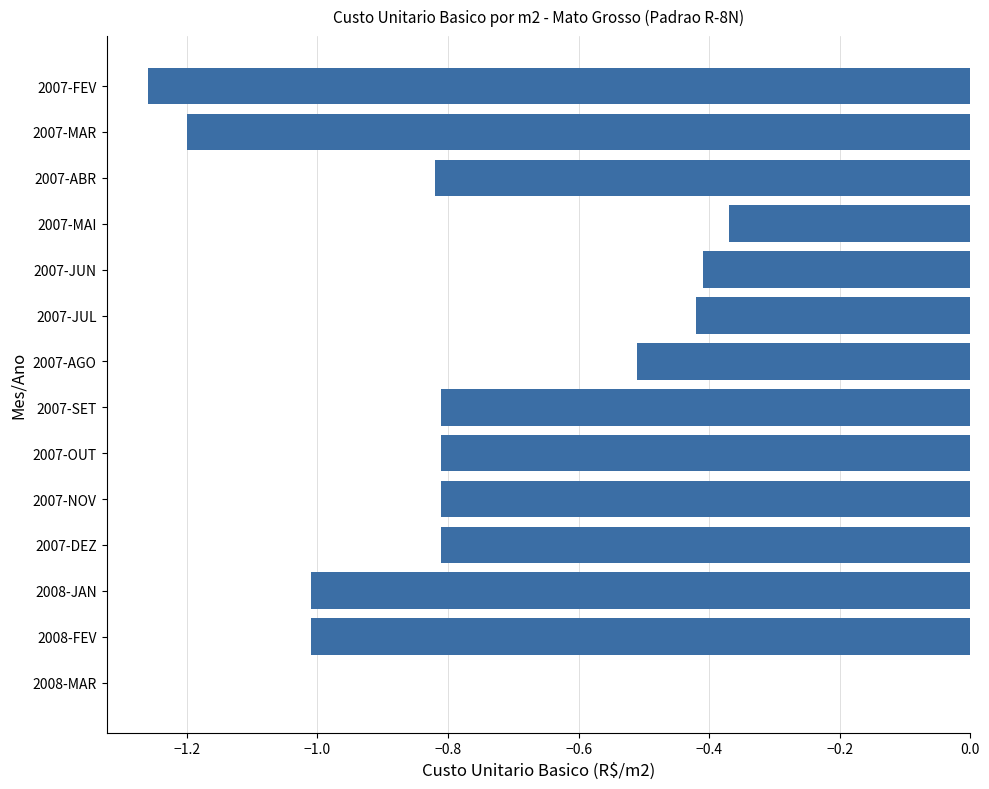

Is it true that the value at 2007-ABR is -0.8?

True